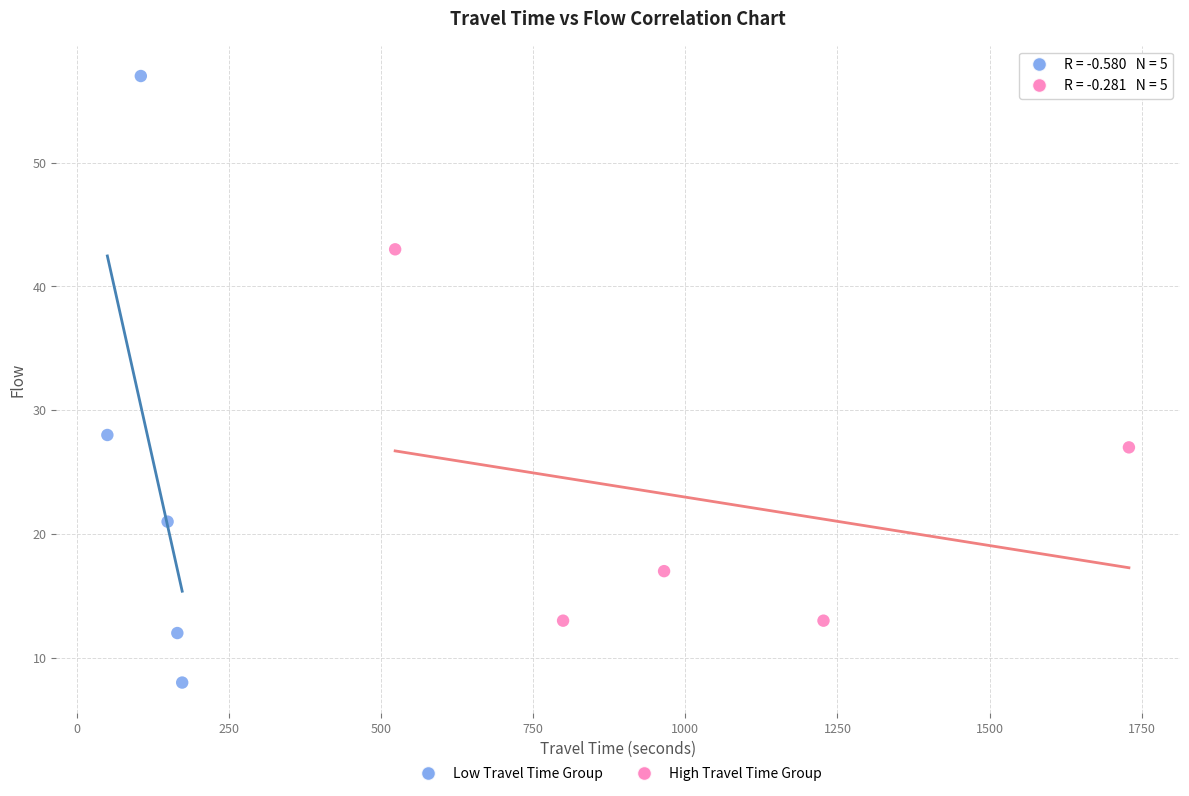

Which series has the largest Y range (max minus min)?

Low Travel Time Group